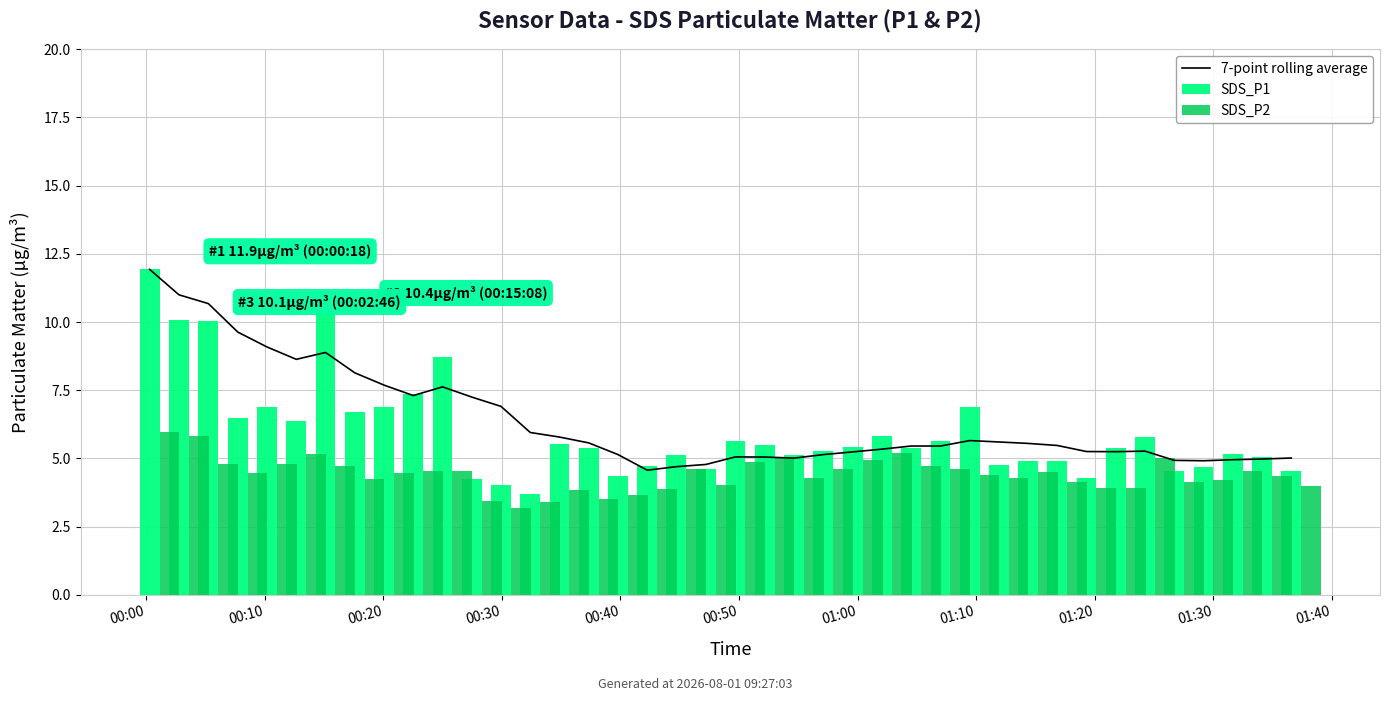

Which series changed the most between 18 and 33?

SDS_P2